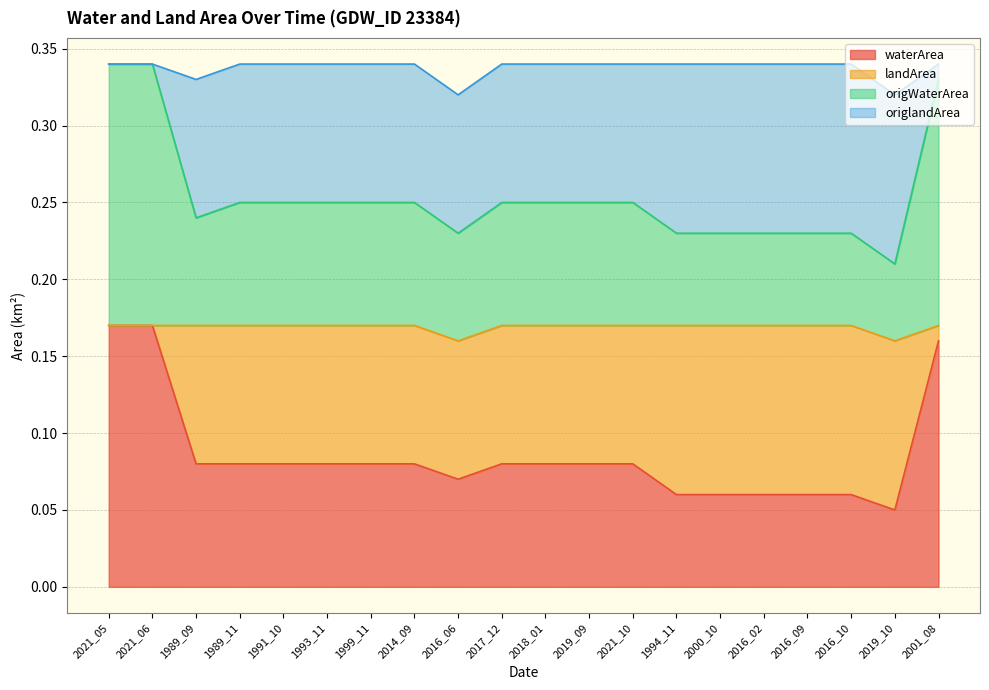

Does the chart have visible grid lines?

Yes